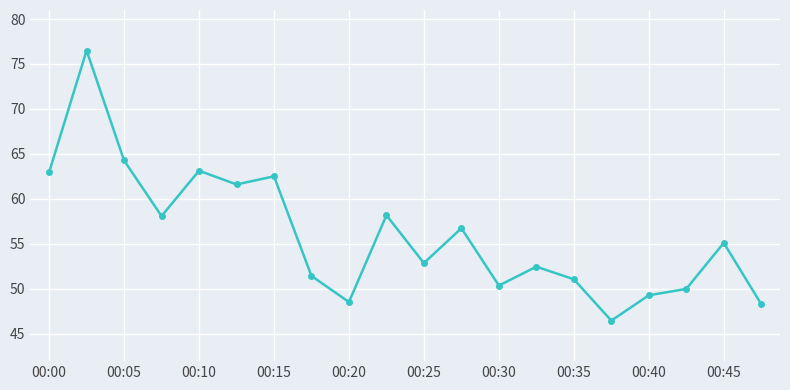

What is the minimum value shown in the chart?

46.5